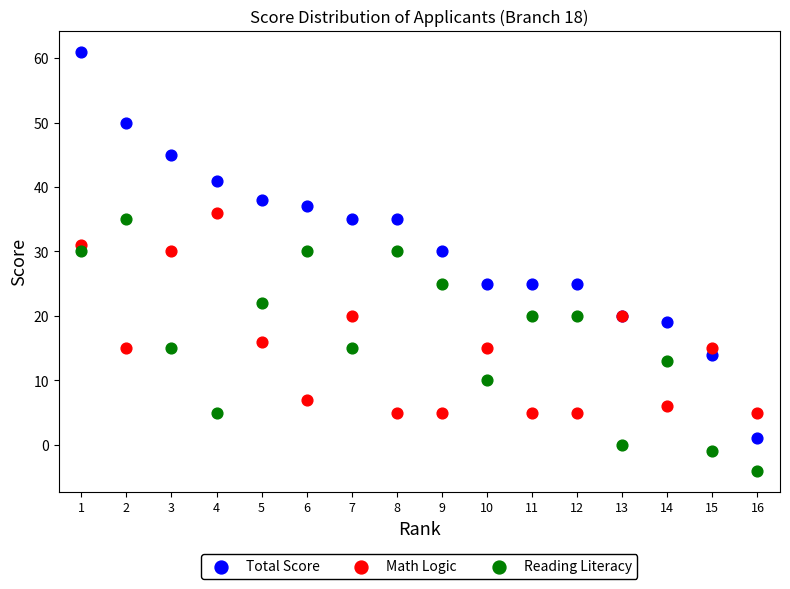

Which series reaches the maximum Y coordinate?

Total Score